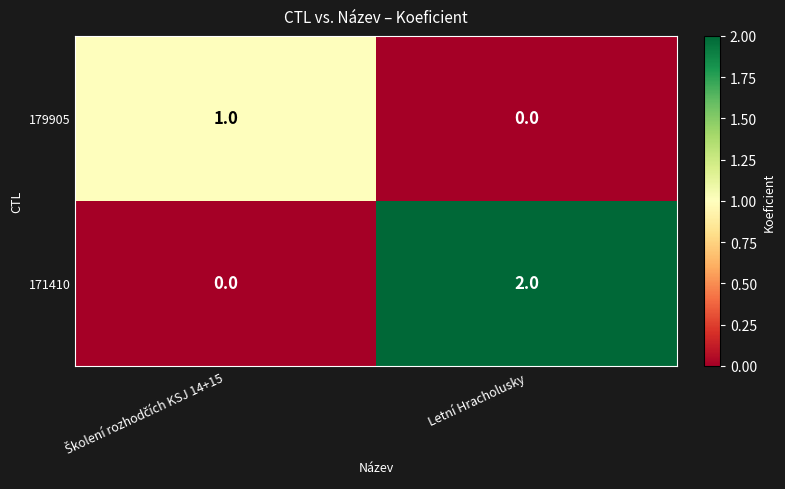

Which series has the largest total across all categories?

171410